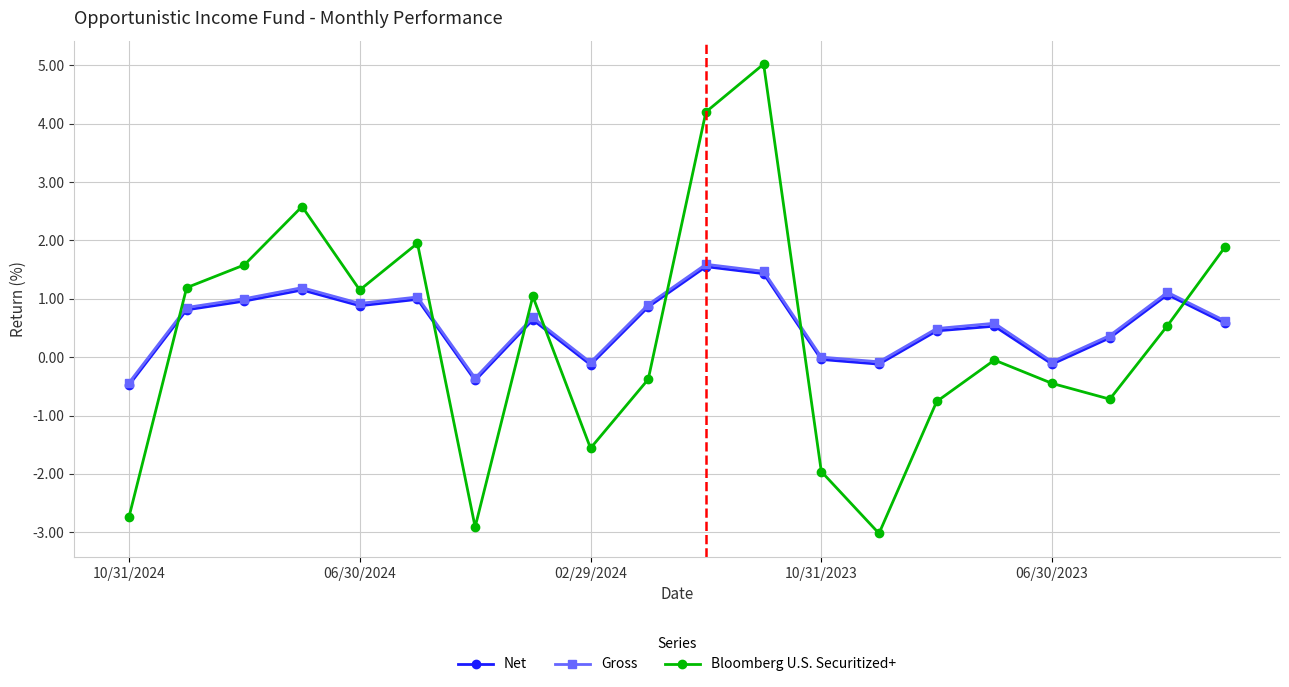

Which series has the largest range (max minus min)?

Bloomberg U.S. Securitized+